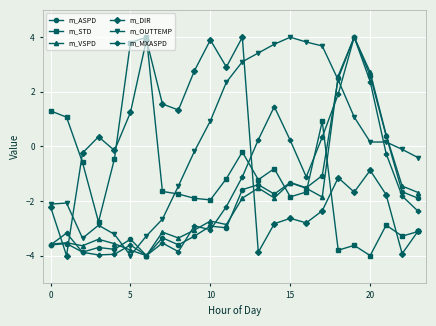

What is the smallest value displayed?

-4.0